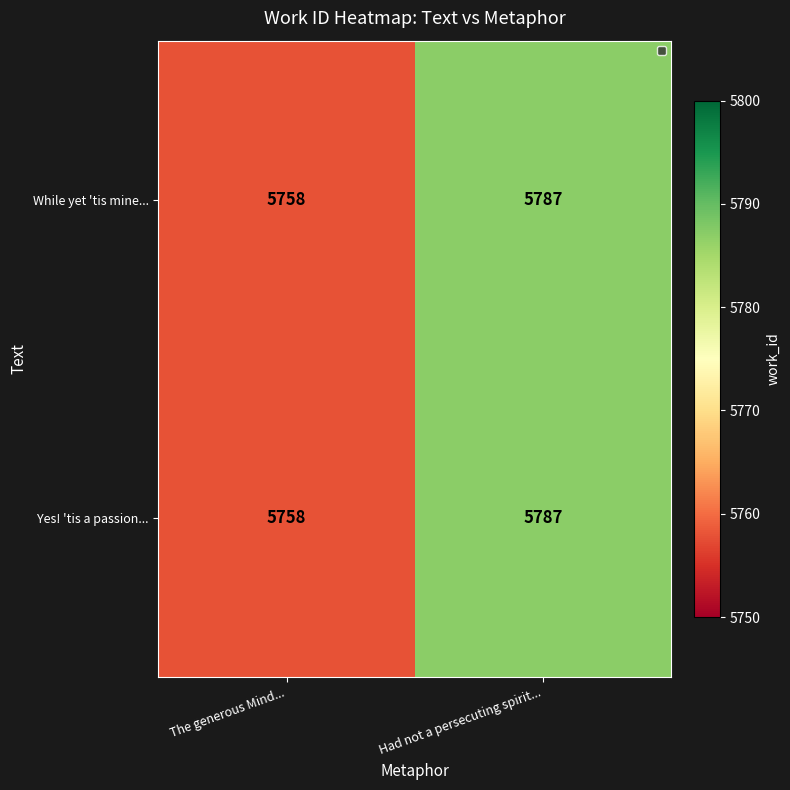

What is the approximate value of Yes! 'tis a passion... at The generous Mind...?

5758